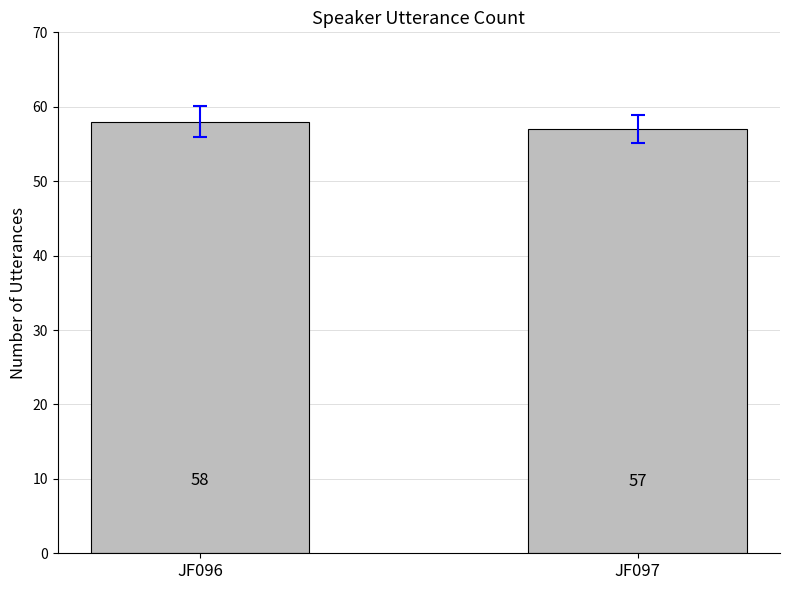

Which category has the lowest value across all series?

JF097